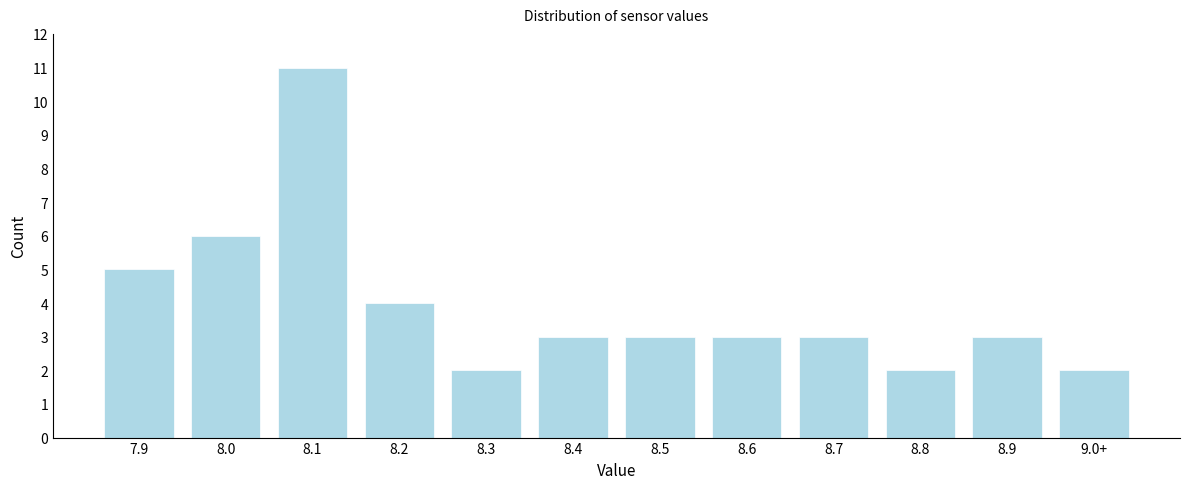

Reading left to right, transcribe all the data shown in this chart.

7.9=5	8.0=6	8.1=11	8.2=4	8.3=2	8.4=3	8.5=3	8.6=3	8.7=3	8.8=2	8.9=3	9.0+=2